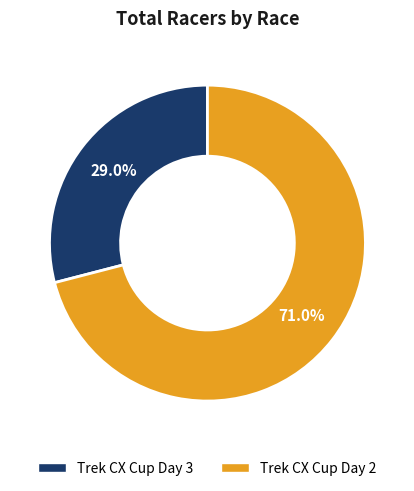

Which slice represents more than half of the pie?

Trek CX Cup Day 2